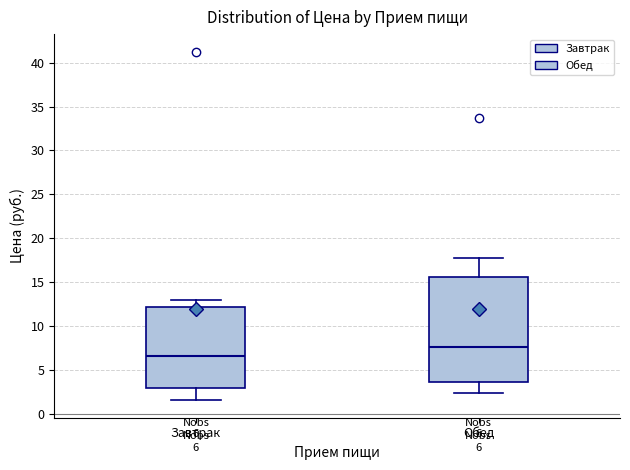

Which box is the tallest, from its lower edge to its upper edge?

Обед